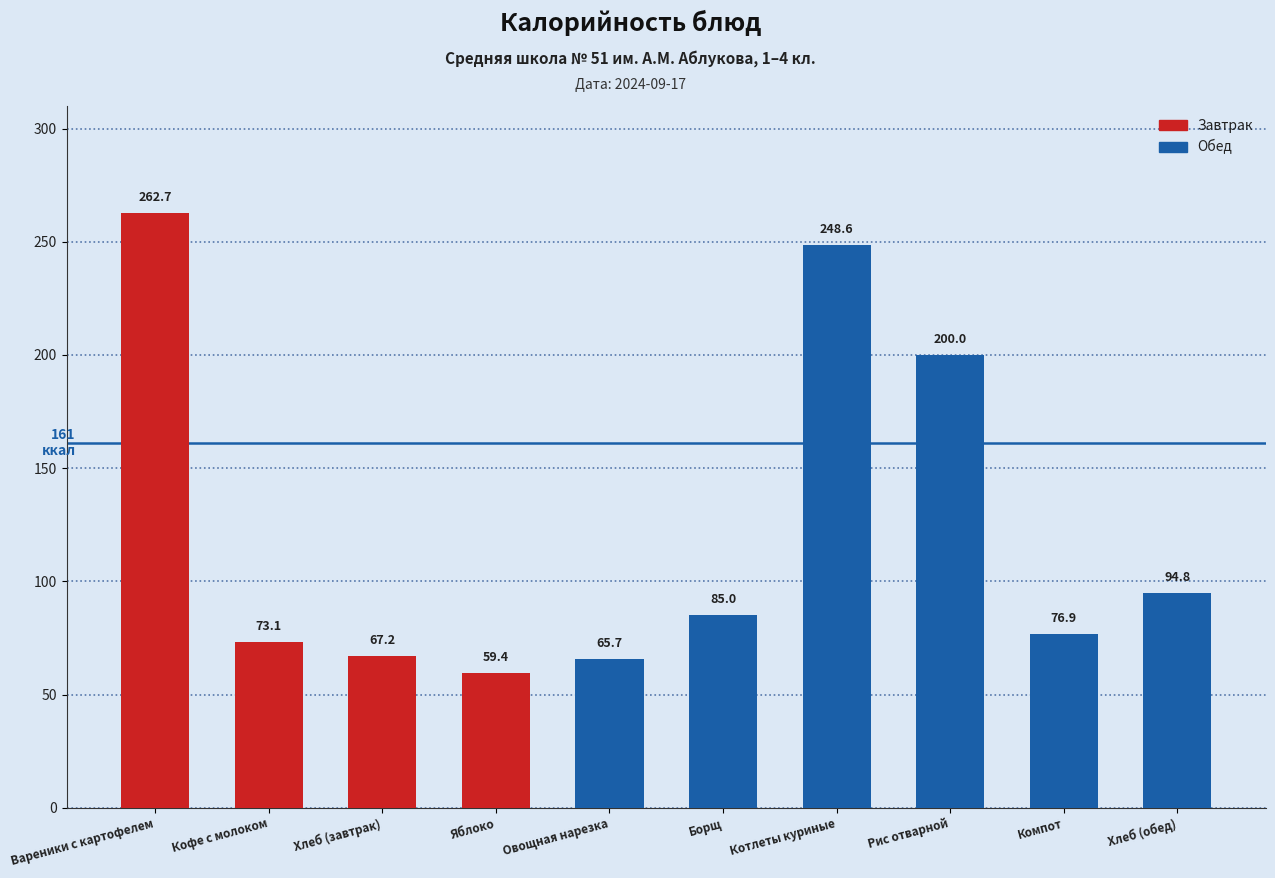

Are the bars grouped side by side (vs. stacked)?

No